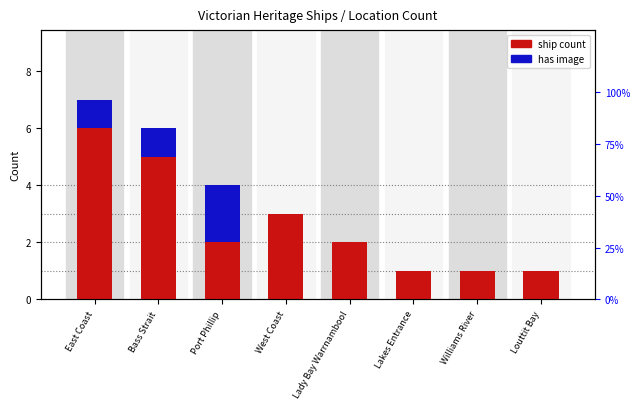

Reading left to right, transcribe all the data shown in this chart.

ship count: East Coast=6	Bass Strait=5	Port Phillip=2	West Coast=3	Lady Bay Warrnambool=2	Lakes Entrance=1	Williams River=1	Louttit Bay=1
has image: East Coast=1	Bass Strait=1	Port Phillip=2	West Coast=0	Lady Bay Warrnambool=0	Lakes Entrance=0	Williams River=0	Louttit Bay=0